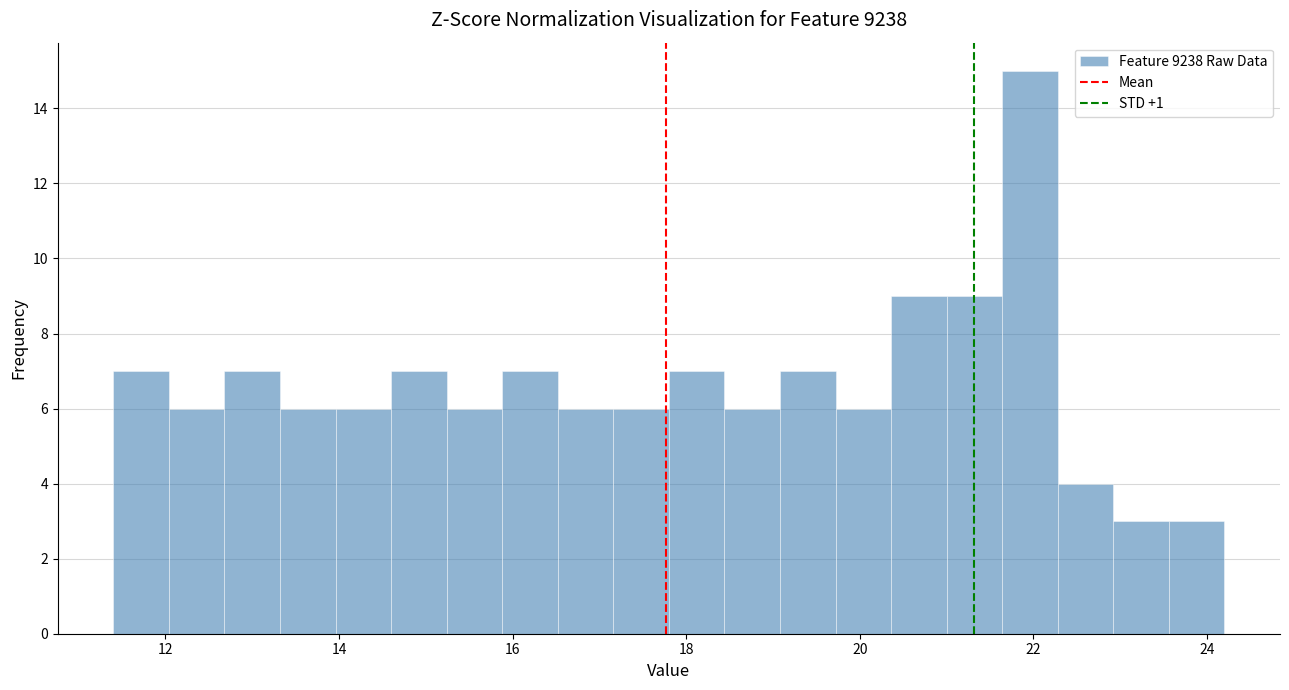

Around what value on the x-axis is the tallest bar? Give the approximate position of its centre, as read against the axis.

22.0